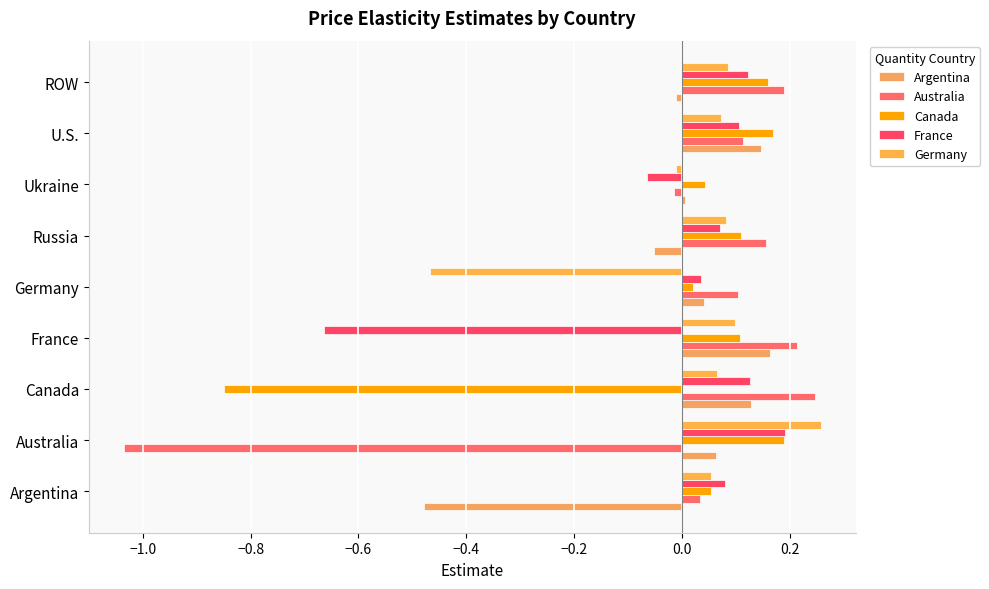

Reading left to right, what are all the values shown in this chart?

Argentina: -0.5	0.1	0.1	0.2	0.0	-0.1	0.0	0.1	-0.0
Australia: 0.0	-1.0	0.2	0.2	0.1	0.2	-0.0	0.1	0.2
Canada: 0.1	0.2	-0.8	0.1	0.0	0.1	0.0	0.2	0.2
France: 0.1	0.2	0.1	-0.7	0.0	0.1	-0.1	0.1	0.1
Germany: 0.1	0.3	0.1	0.1	-0.5	0.1	-0.0	0.1	0.1